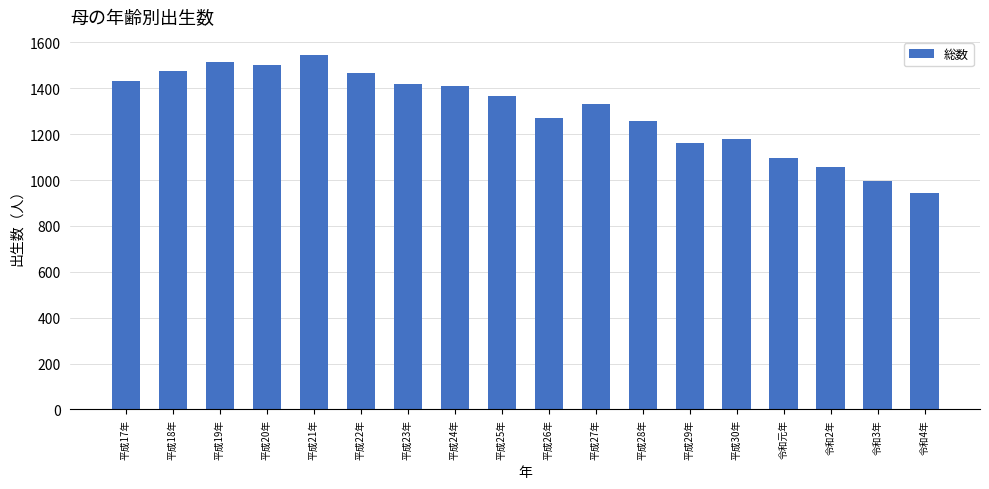

What is the approximate value at 平成26年?

1269